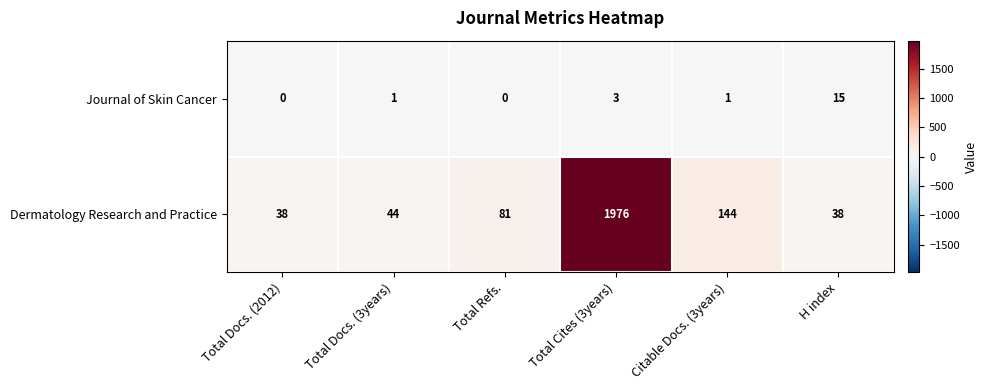

What is the total value across all series at Citable Docs. (3years)?

145